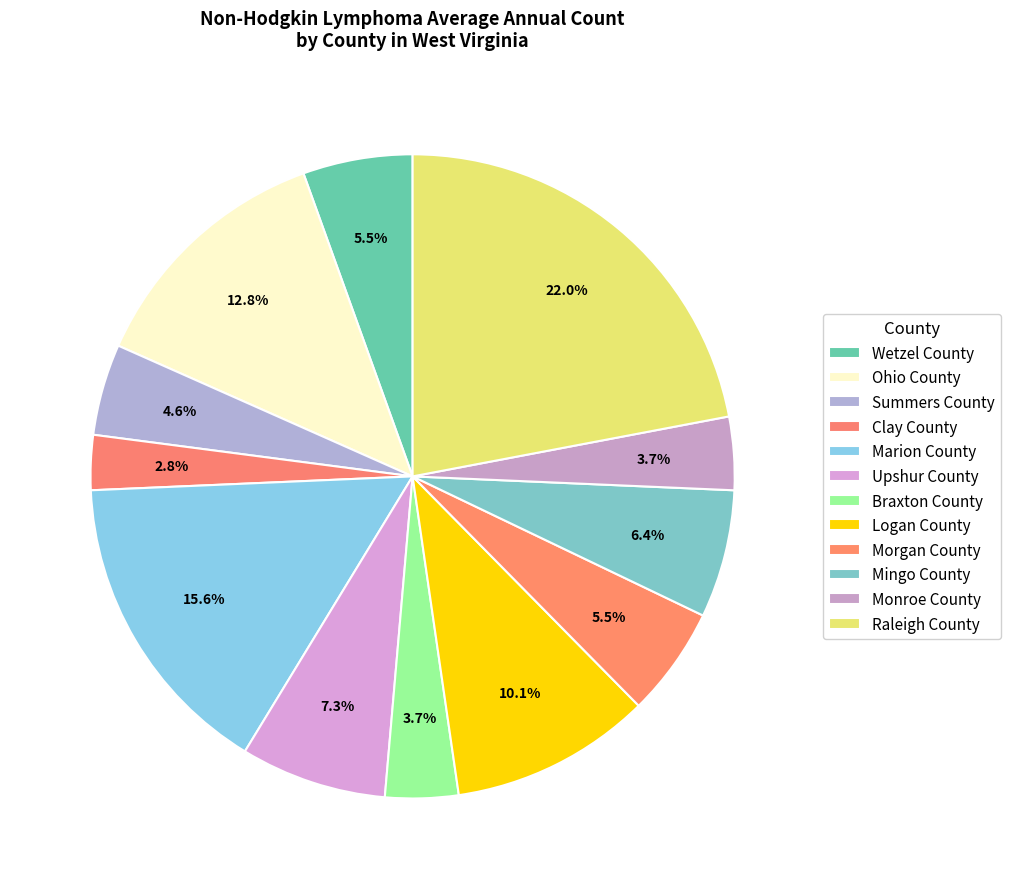

How many segments does this pie chart have?

12